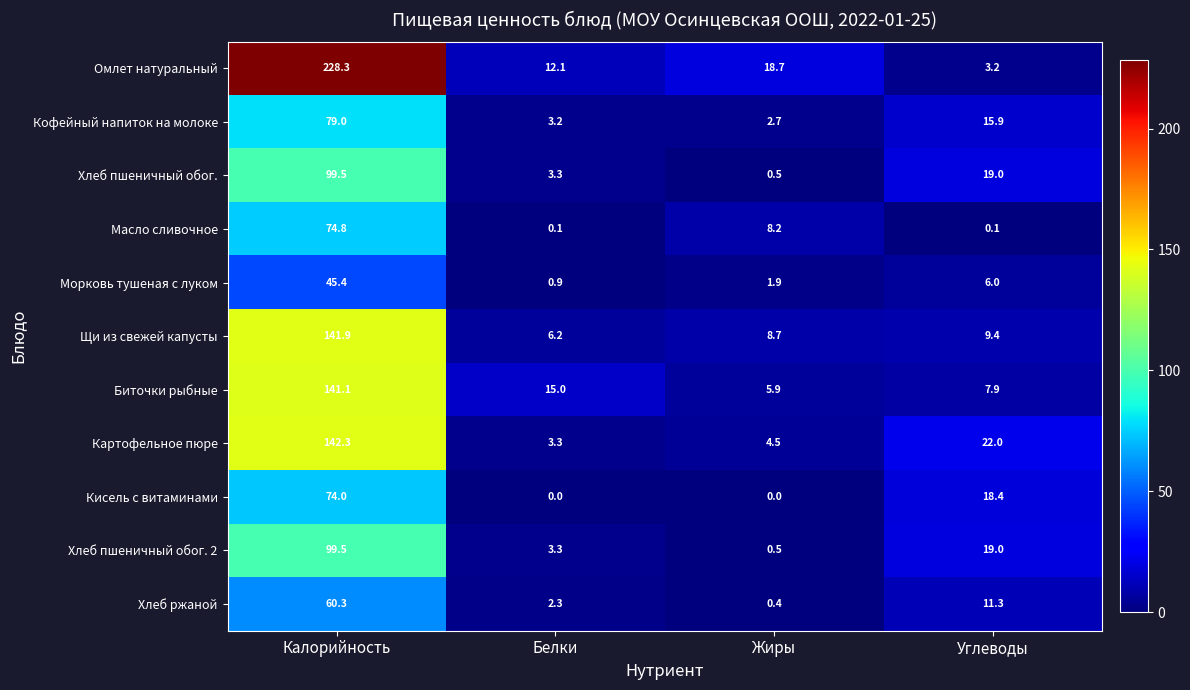

The Масло сливочное series shows 0.1 at Белки. True or false?

True